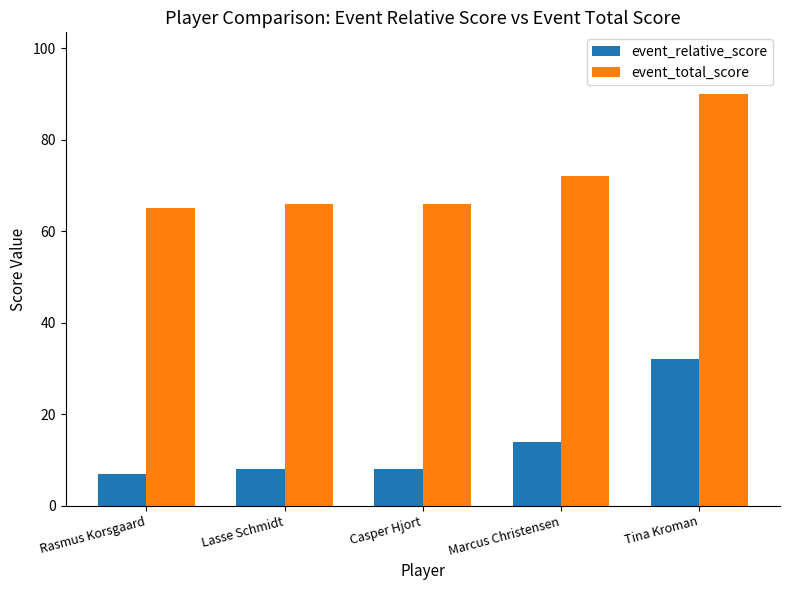

True or false: event_relative_score has a value of 14 at Marcus Christensen.

True